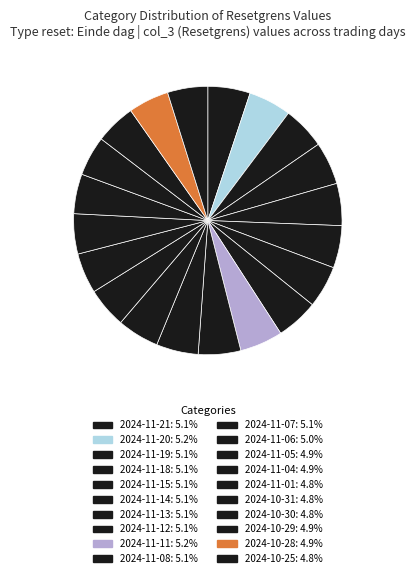

The 2024-11-11 slice represents 13% of the pie. True or false?

False